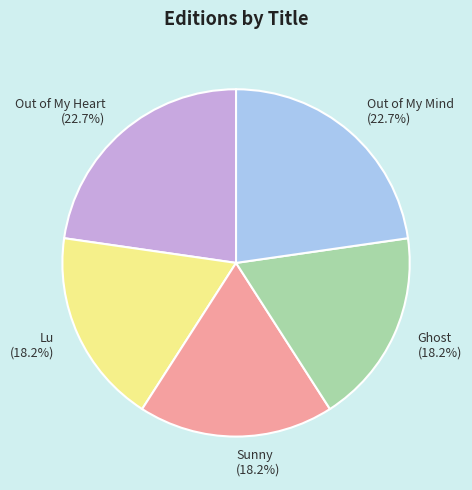

The Ghost slice represents 24% of the pie. True or false?

False